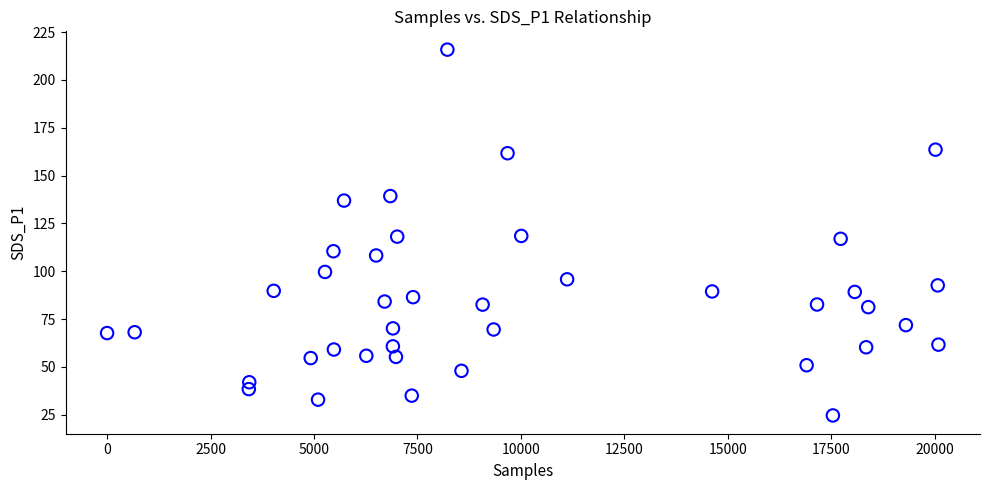

What is the range of Y values (max minus min)?

191.2